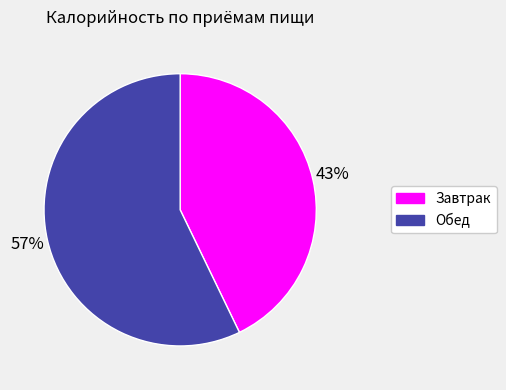

Which has a higher value, Завтрак or Обед?

Обед